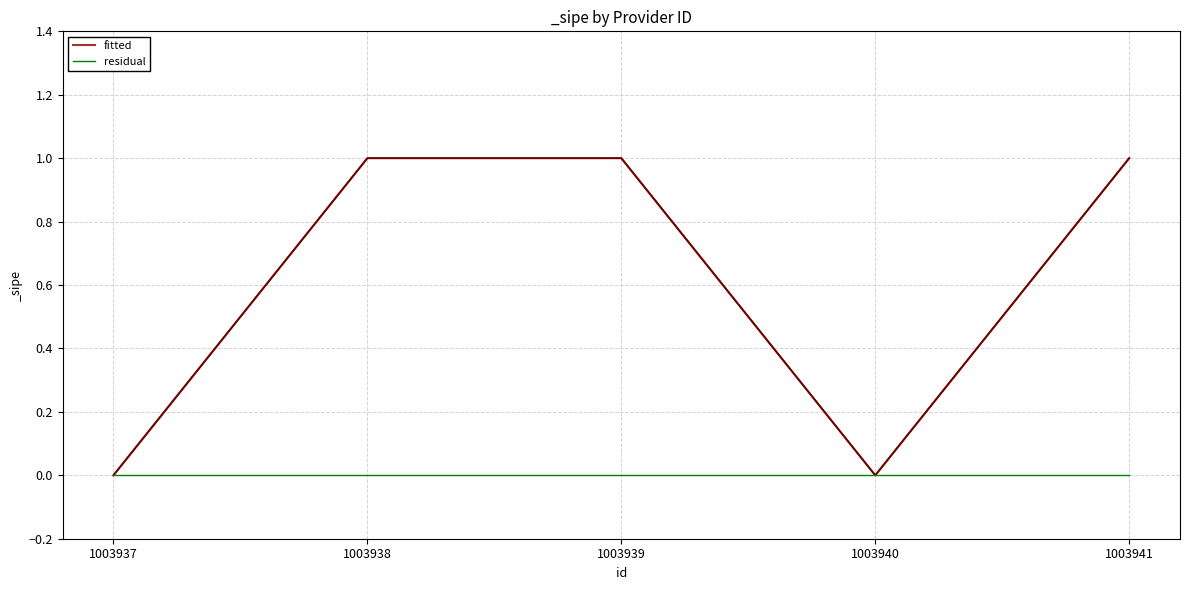

List the series in order of their overall mean, lowest first.

residual, fitted